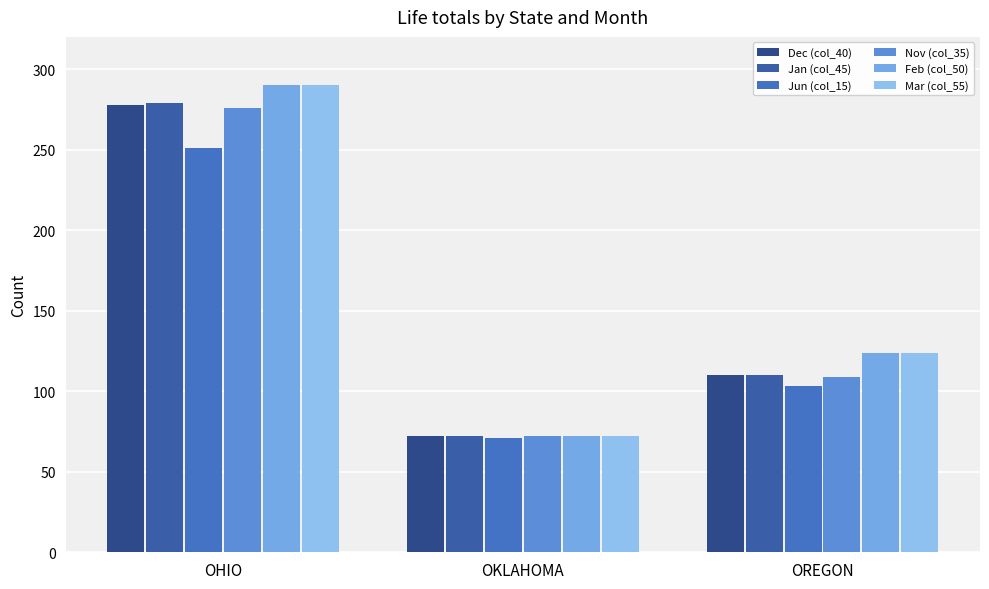

How many values in the Mar (col_55) series are below 124?

1